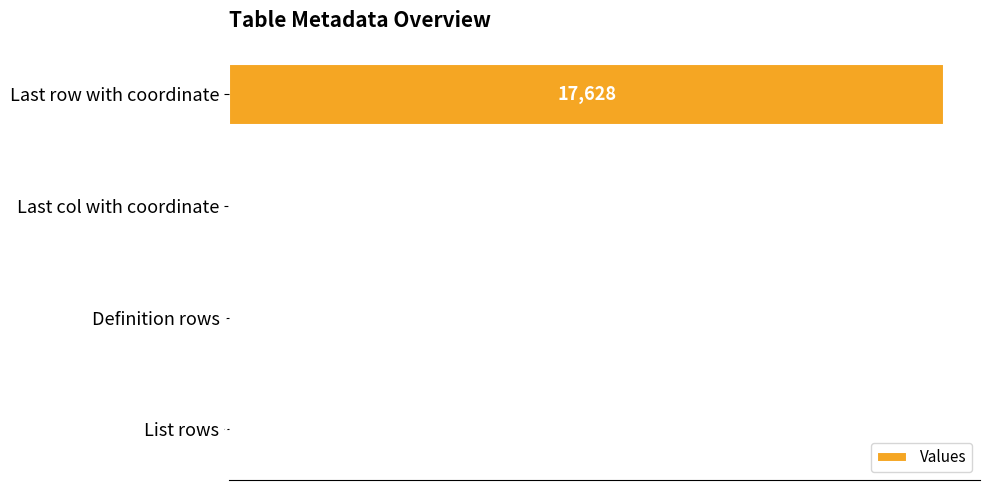

What is the greatest value displayed?

17628